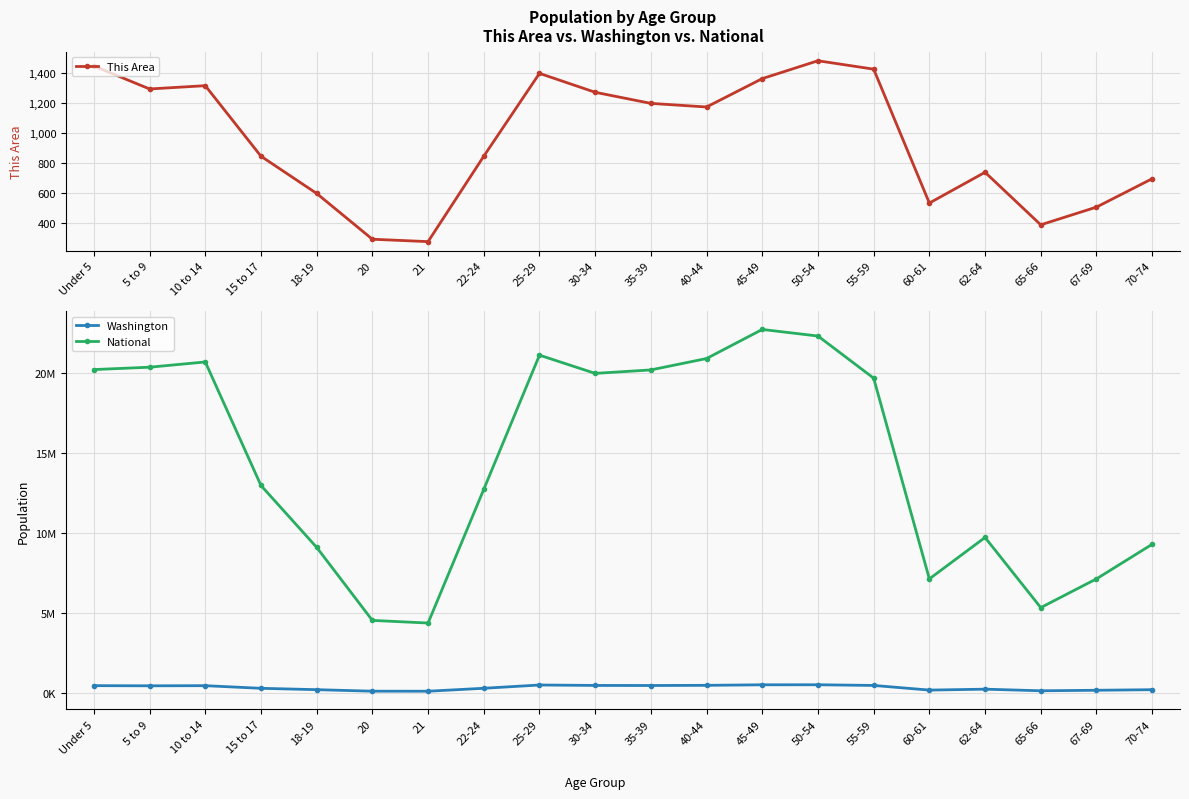

What is the value of the Washington point at the 6th from the left?

94086